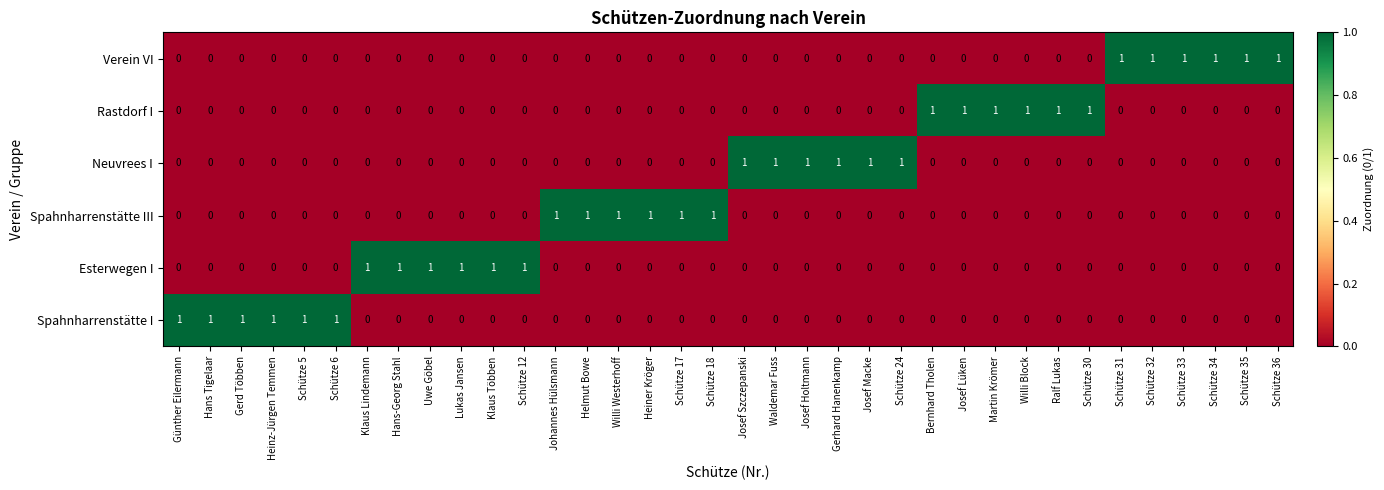

What is the total value across all series at Schütze 24?

1